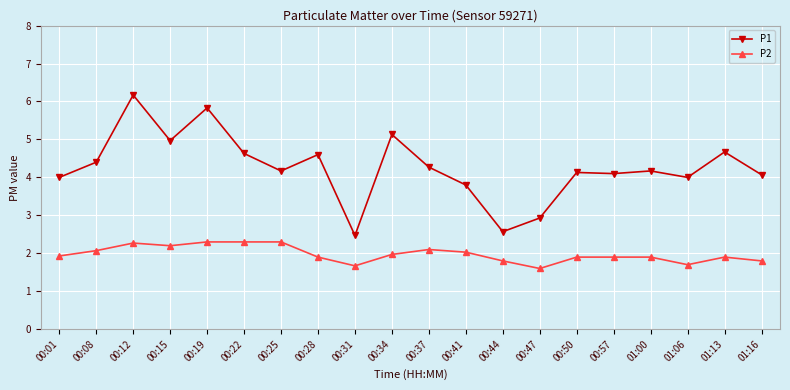

The P1 series shows 1.1 at 00:34. True or false?

False